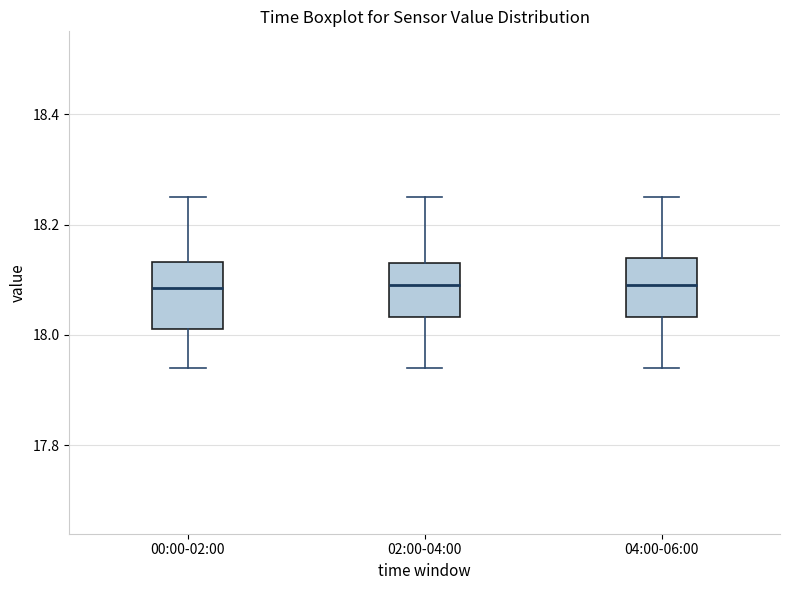

Reading left to right, transcribe this box plot: for each box, give where its median line is, the range the box spans, and where its two whiskers end, as read against the y-axis. The values are not printed on the chart, so give them approximately, as read against the axis.

00:00-02:00: median 18.08, box 18.02 to 18.14, whiskers 17.94 to 18.26
02:00-04:00: median 18.10, box 18.04 to 18.14, whiskers 17.94 to 18.26
04:00-06:00: median 18.10, box 18.04 to 18.14, whiskers 17.94 to 18.26